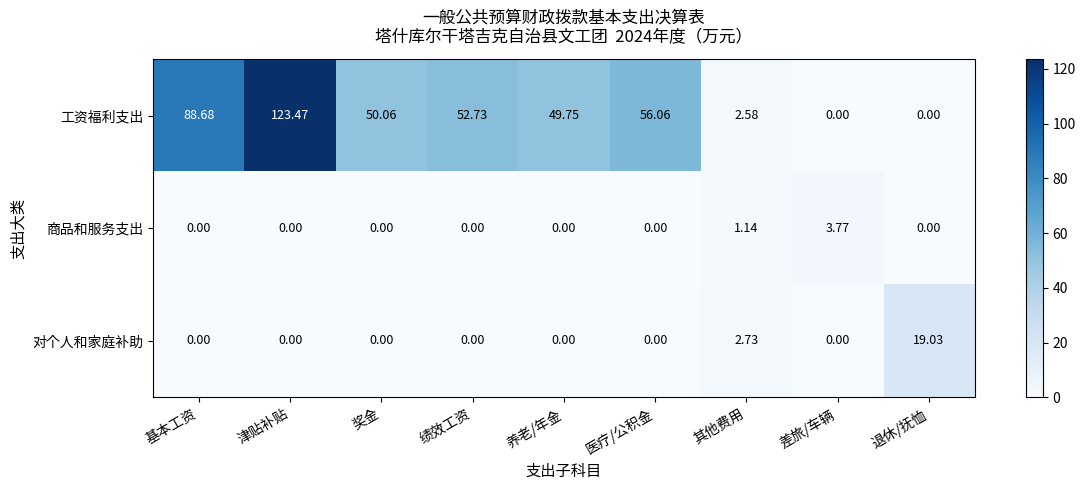

How many distinct data groups are displayed?

3